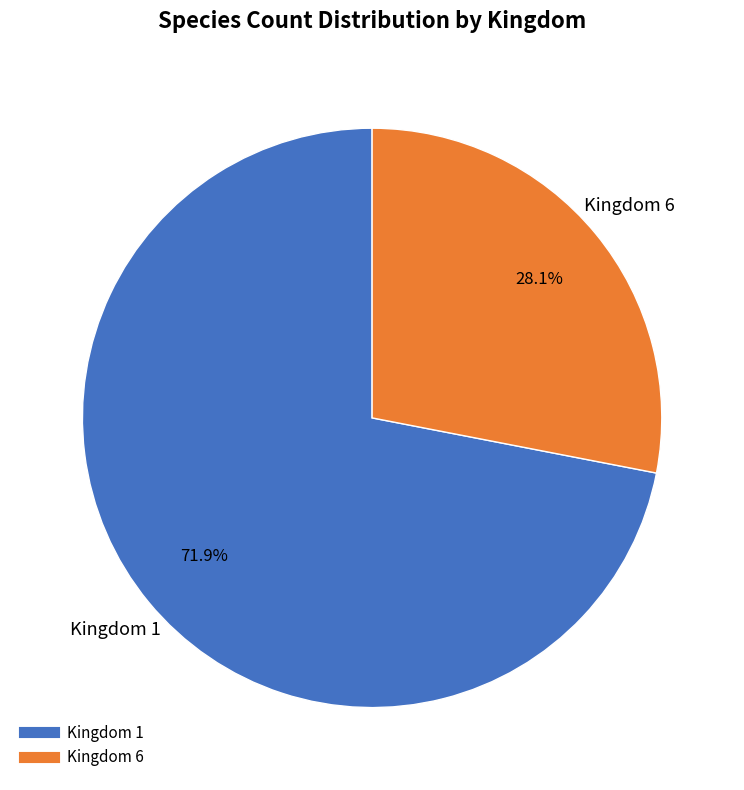

Is there a majority slice in this chart?

Yes